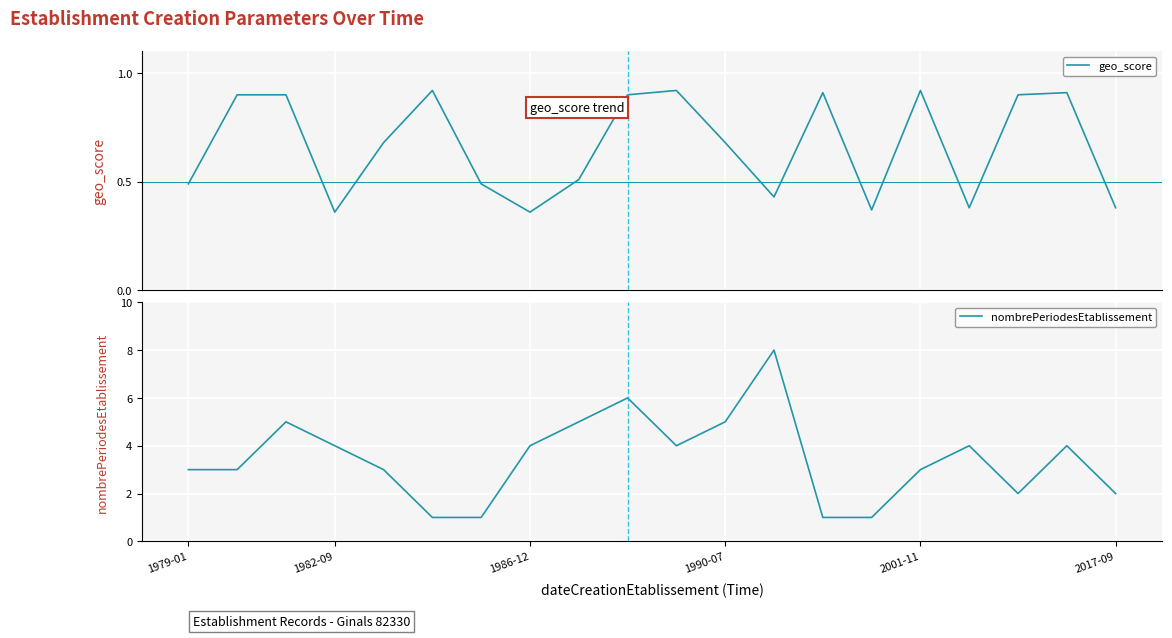

List the series in order of their peak value, highest first.

nombrePeriodesEtablissement, geo_score